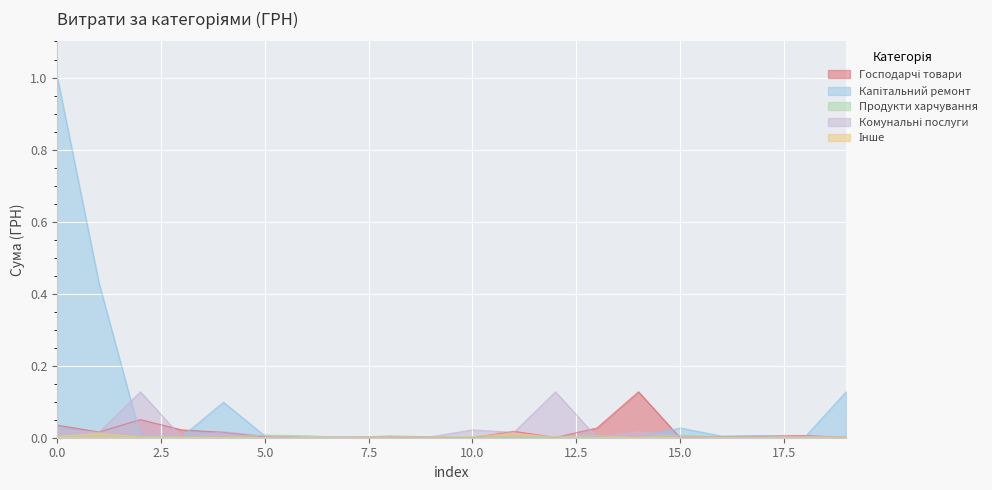

What is the greatest value displayed?

1.0